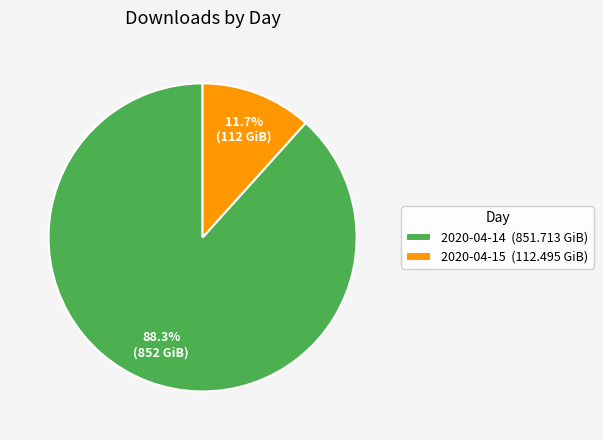

How many segments does this pie chart have?

2